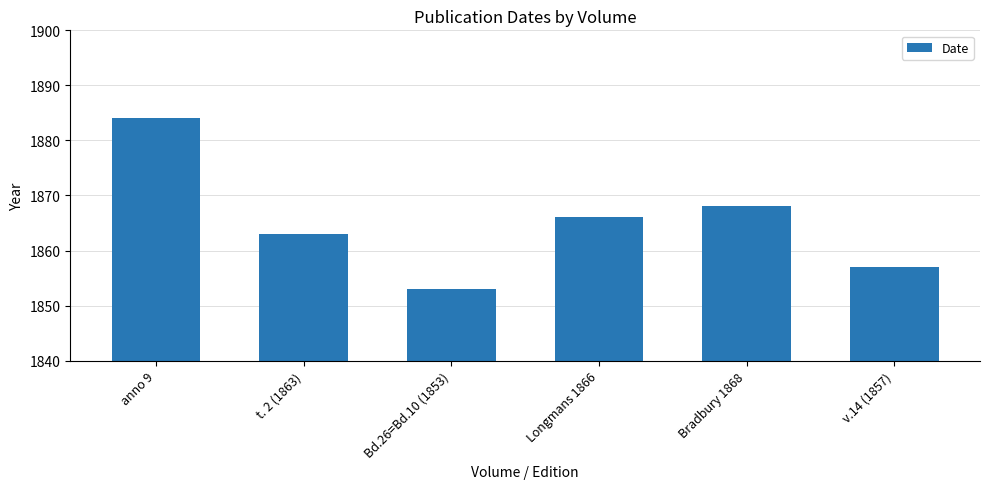

How many series are shown in this chart?

1